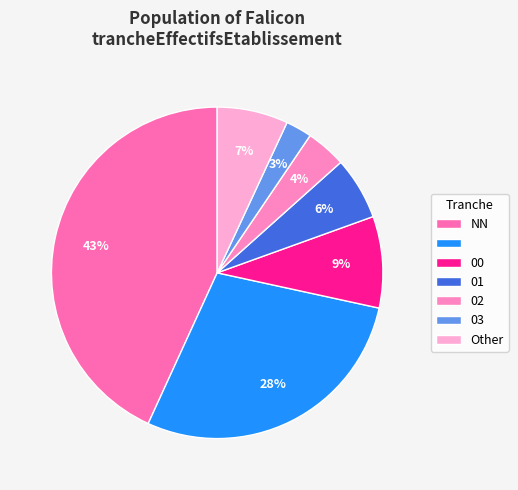

How many slices are in this pie chart?

7